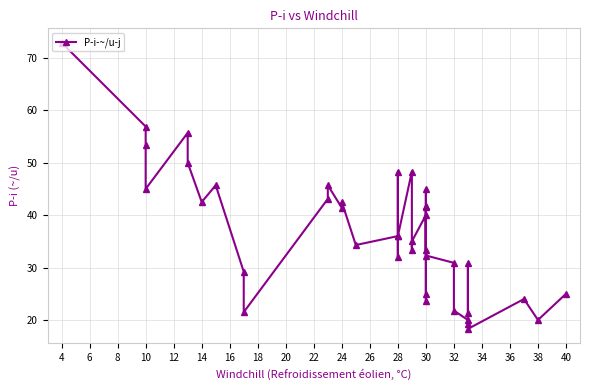

What is the difference between the maximum and minimum values?

54.6